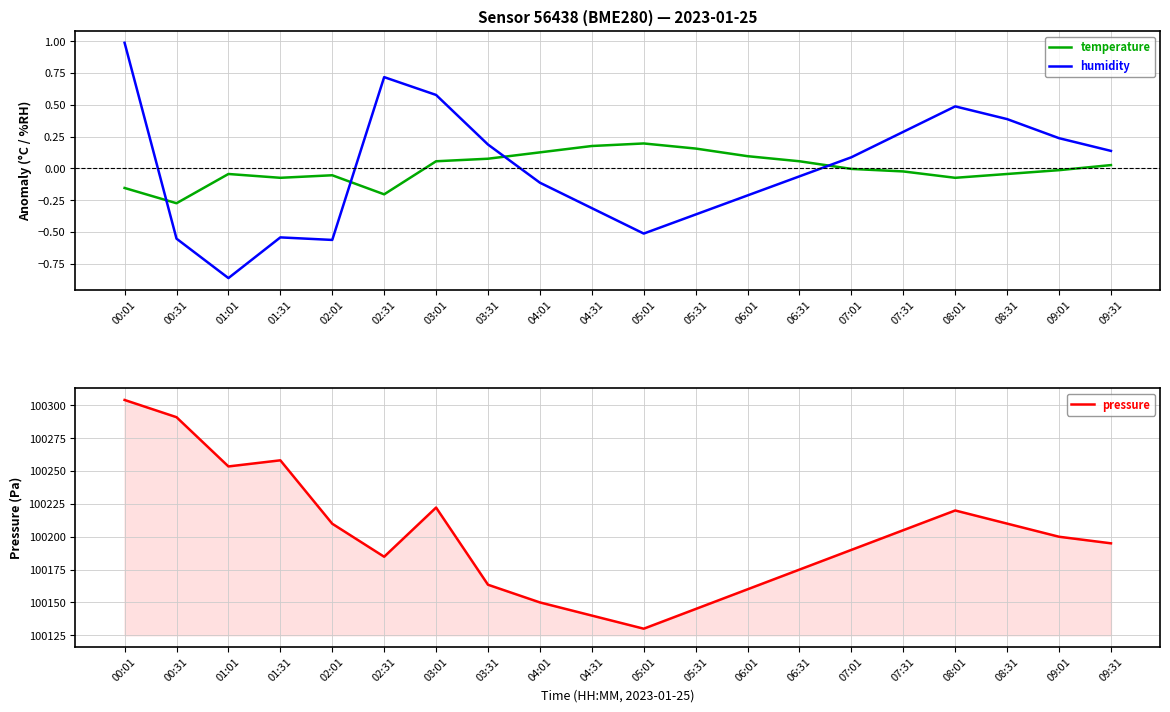

What is the label of the 11th point from the left?

05:01